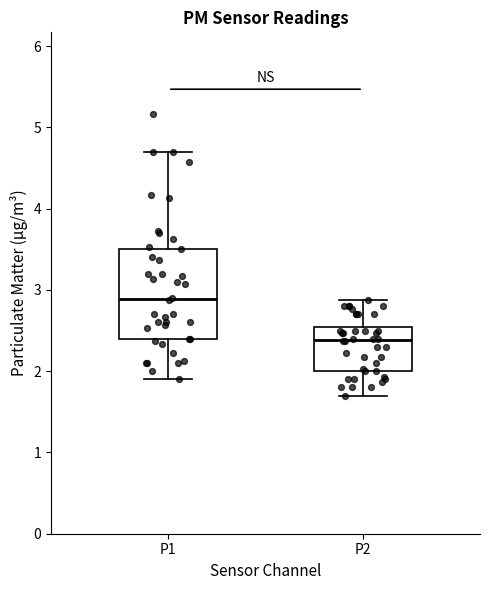

Where is the upper edge of the box for P2 on the y-axis? The values are not printed on the chart, so give them approximately, as read against the axis.

2.6